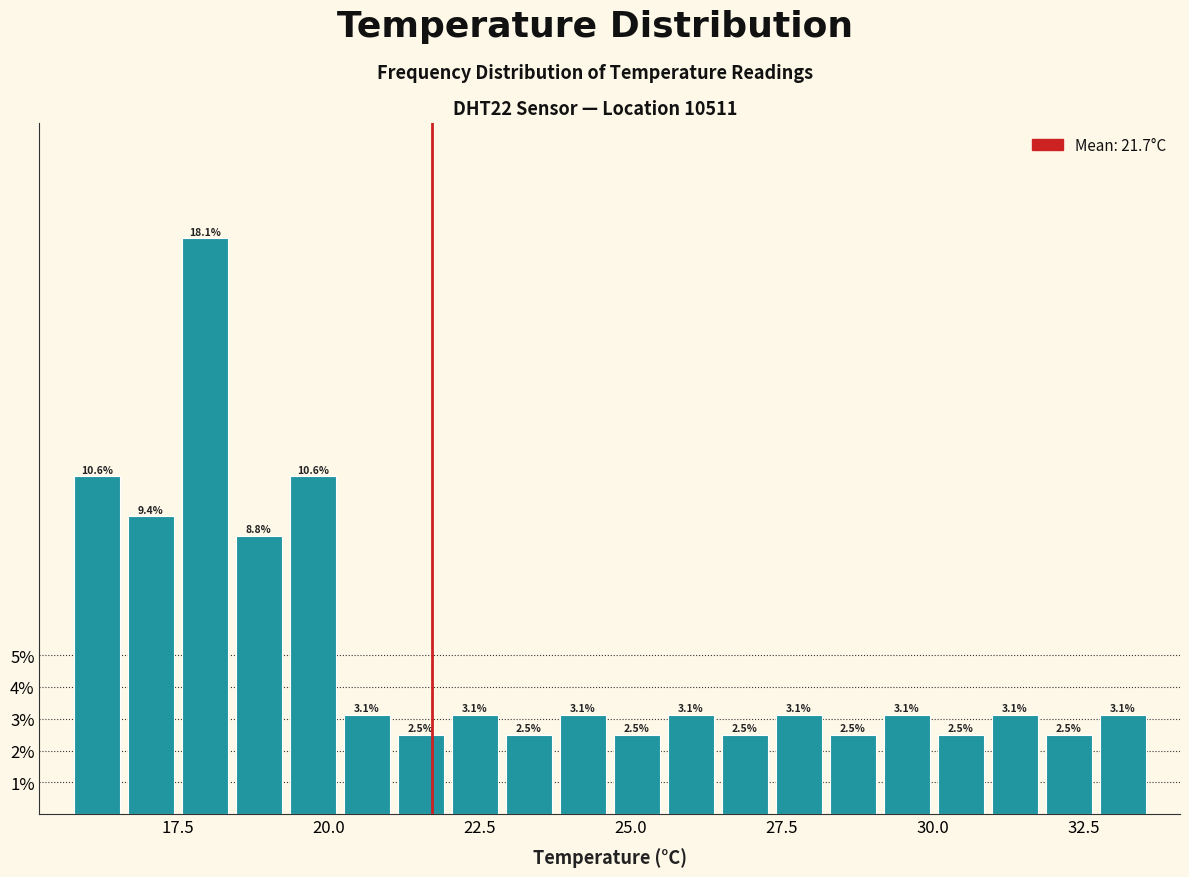

Read against the x-axis, roughly where is the centre of the tallest bar?

18.0